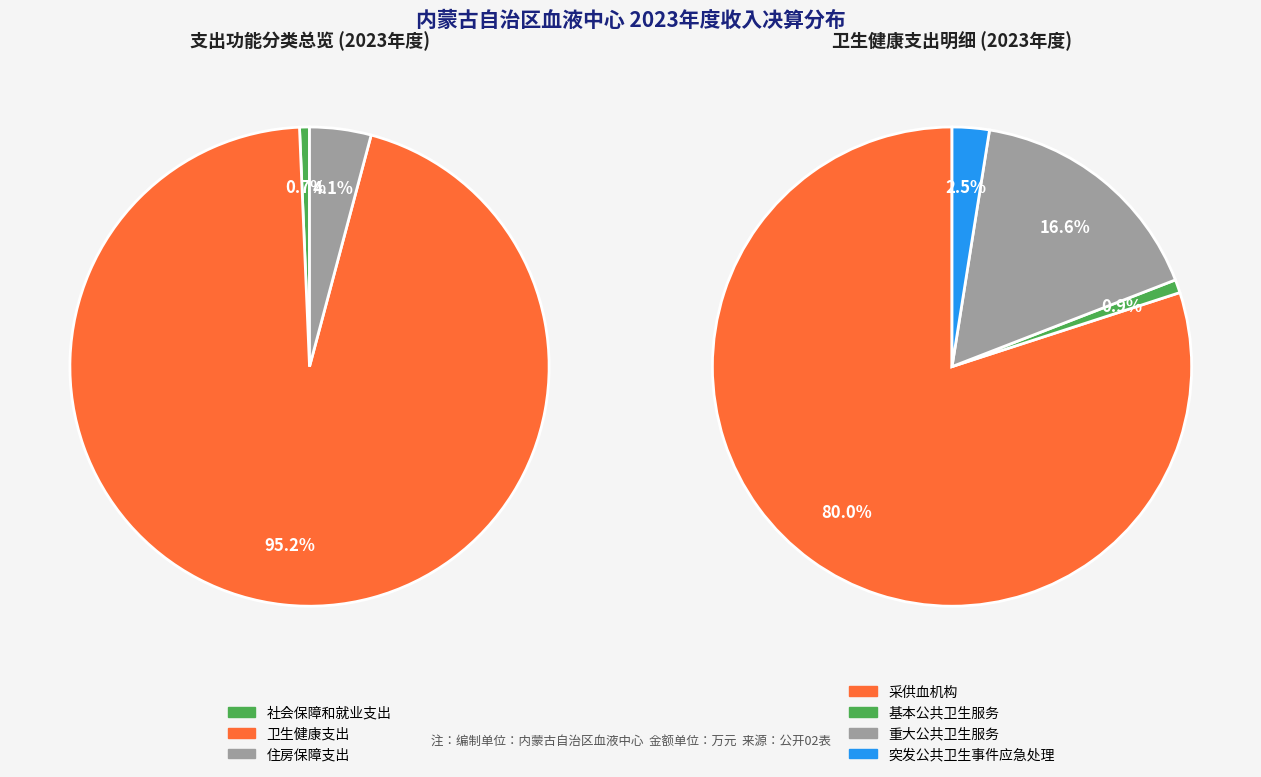

What percentage is the 住房保障支出 slice, to the nearest percent?

4%